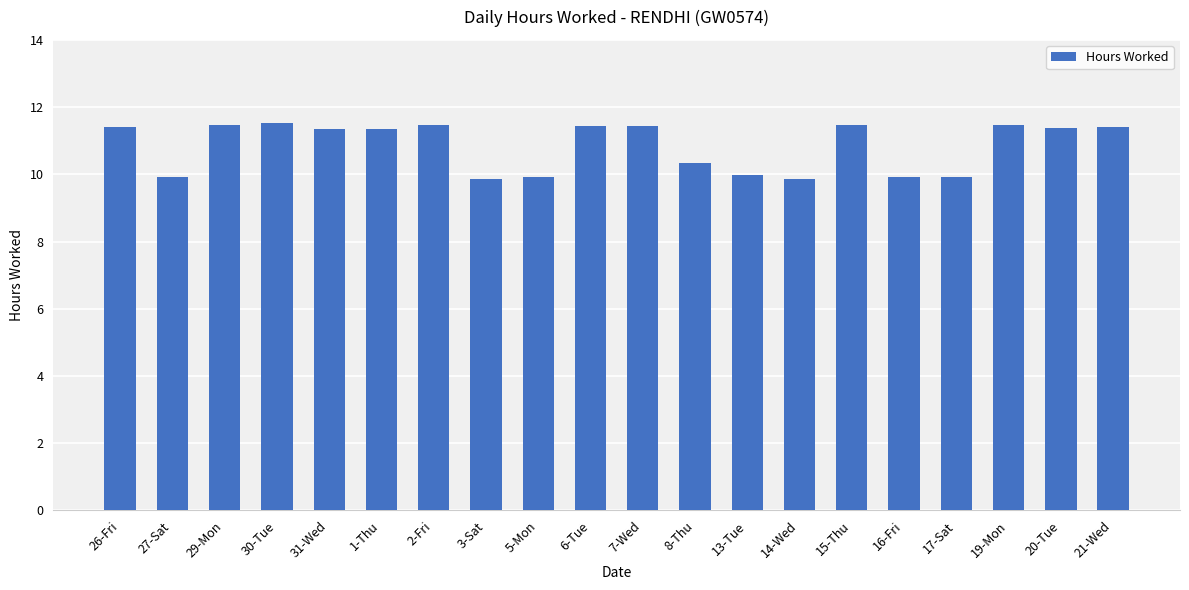

What is the average value?

10.8